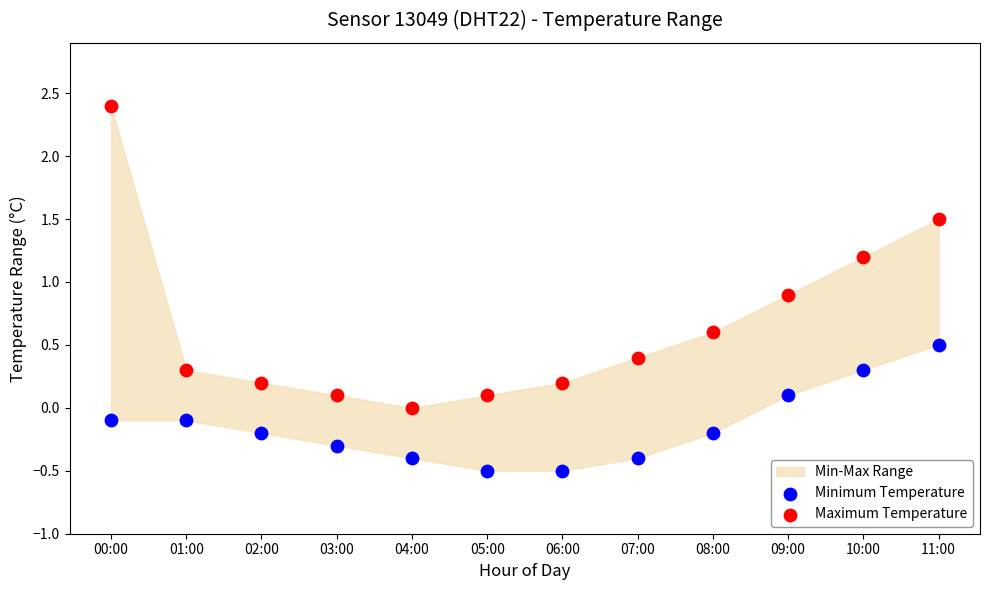

Which series contains the lowest Y value?

Minimum Temperature